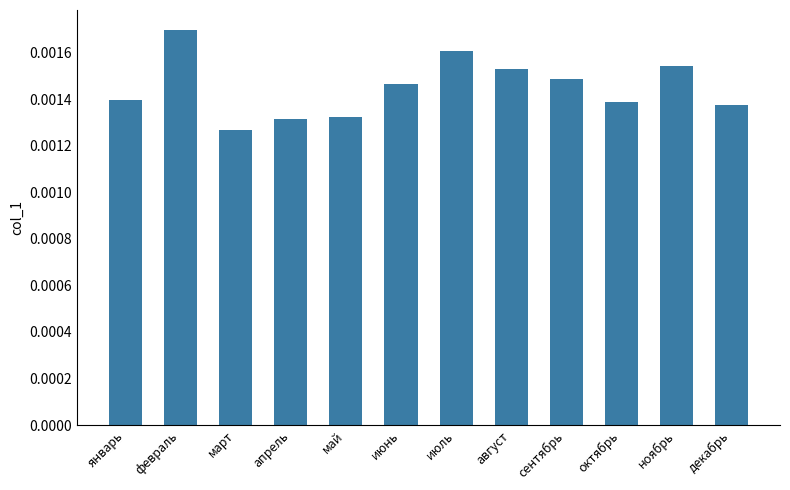

Where is the data nearest to the value 0?

март